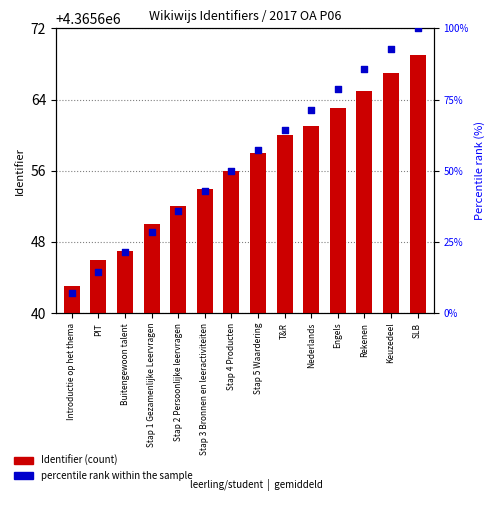

At which category is the sum across all series the highest?

SLB